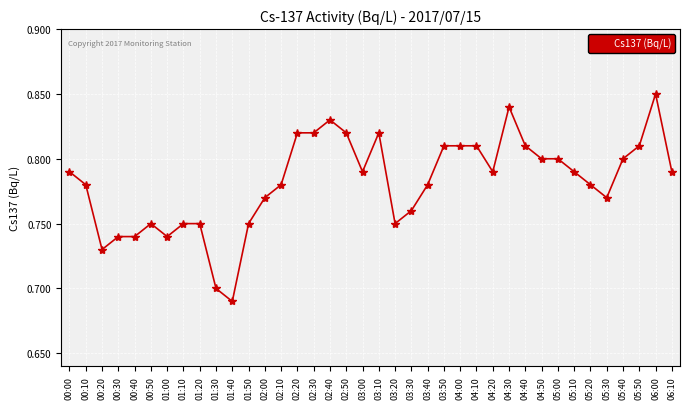

Between 05:50 and 03:00, which is larger?

05:50